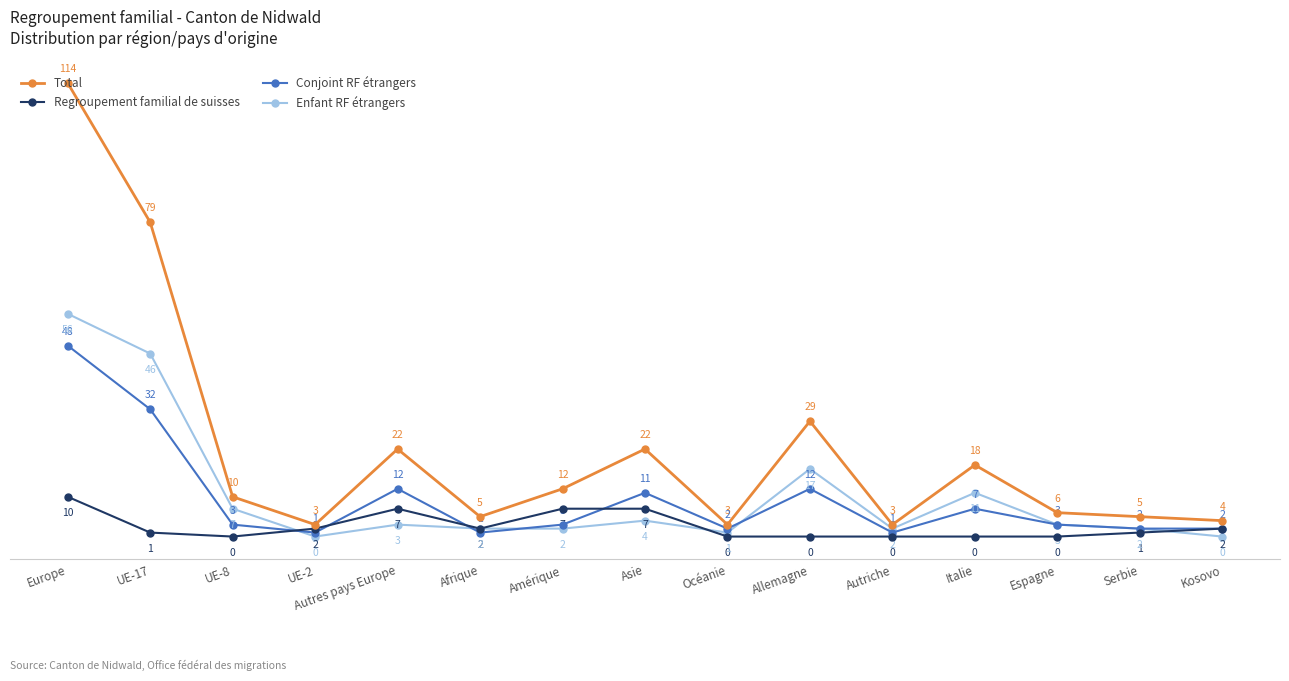

Reading left to right, transcribe all the data shown in this chart.

Total: 114	79	10	3	22	5	12	22	3	29	3	18	6	5	4
Regroupement familial de suisses: 10	1	0	2	7	2	7	7	0	0	0	0	0	1	2
Conjoint RF étrangers: 48	32	3	1	12	1	3	11	2	12	1	7	3	2	2
Enfant RF étrangers: 56	46	7	0	3	2	2	4	1	17	2	11	3	2	0